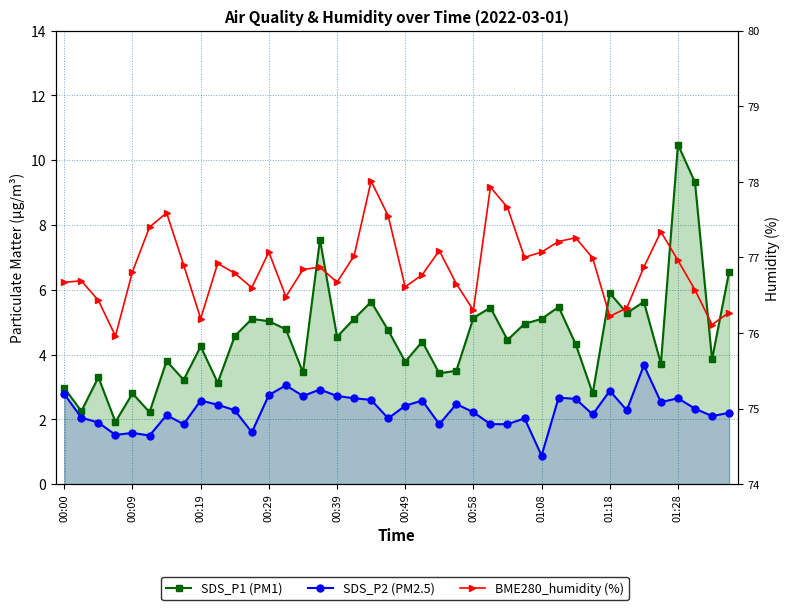

How many categories are shown in the chart?

40